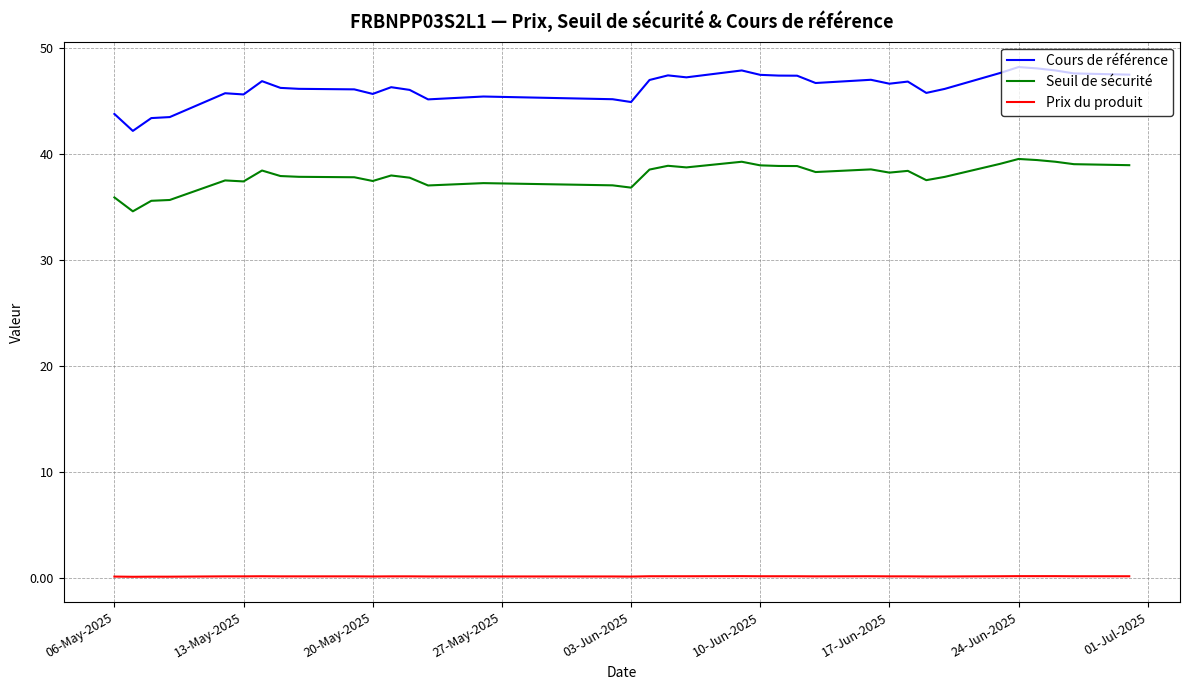

What is the lowest value of the Cours de référence series?

42.2